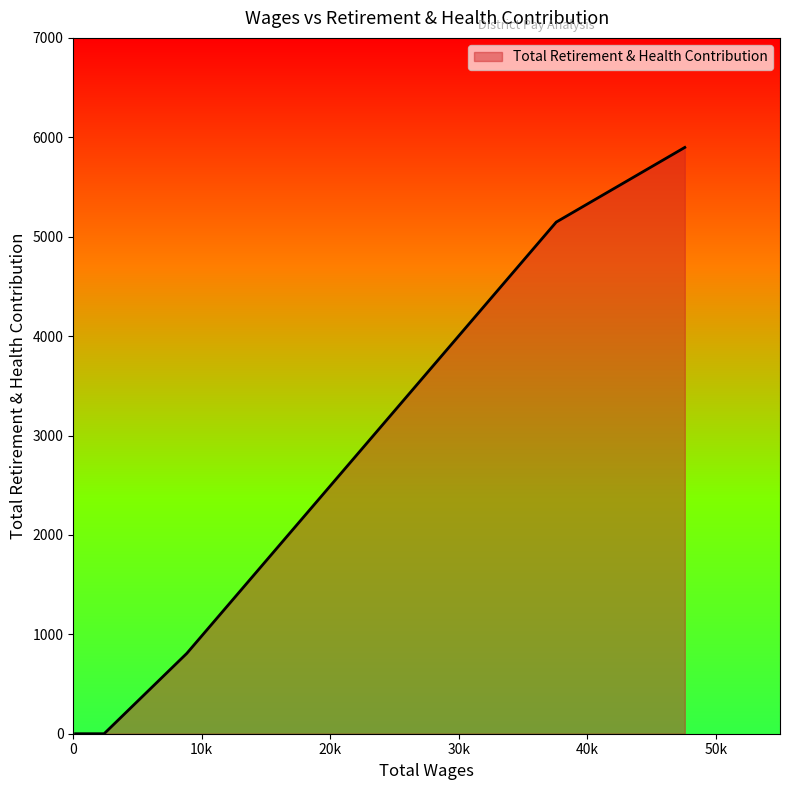

What is the difference between the maximum and minimum values?

5898